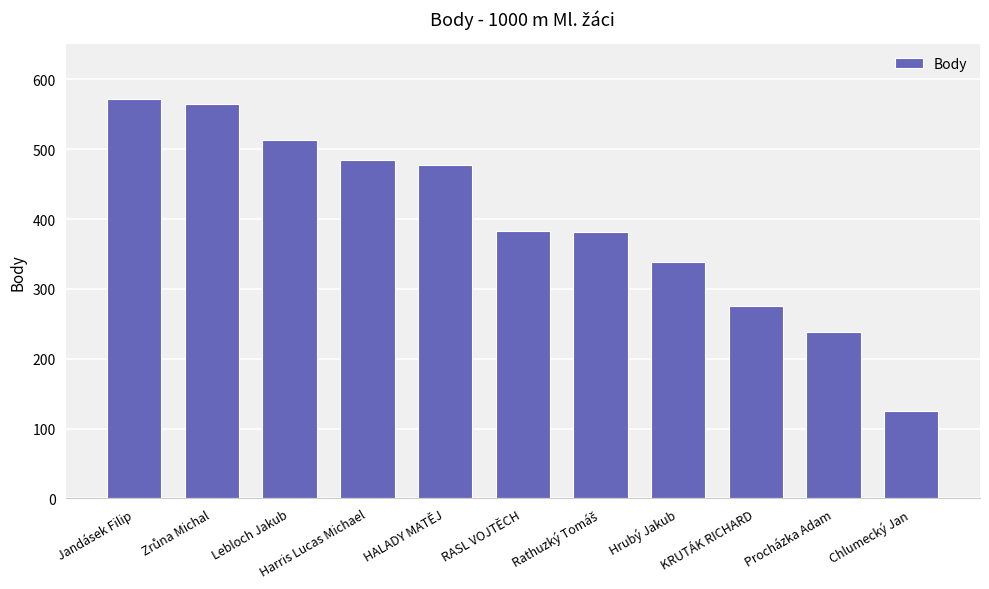

What is the label of the 3rd bar from the right?

KRUTÁK RICHARD